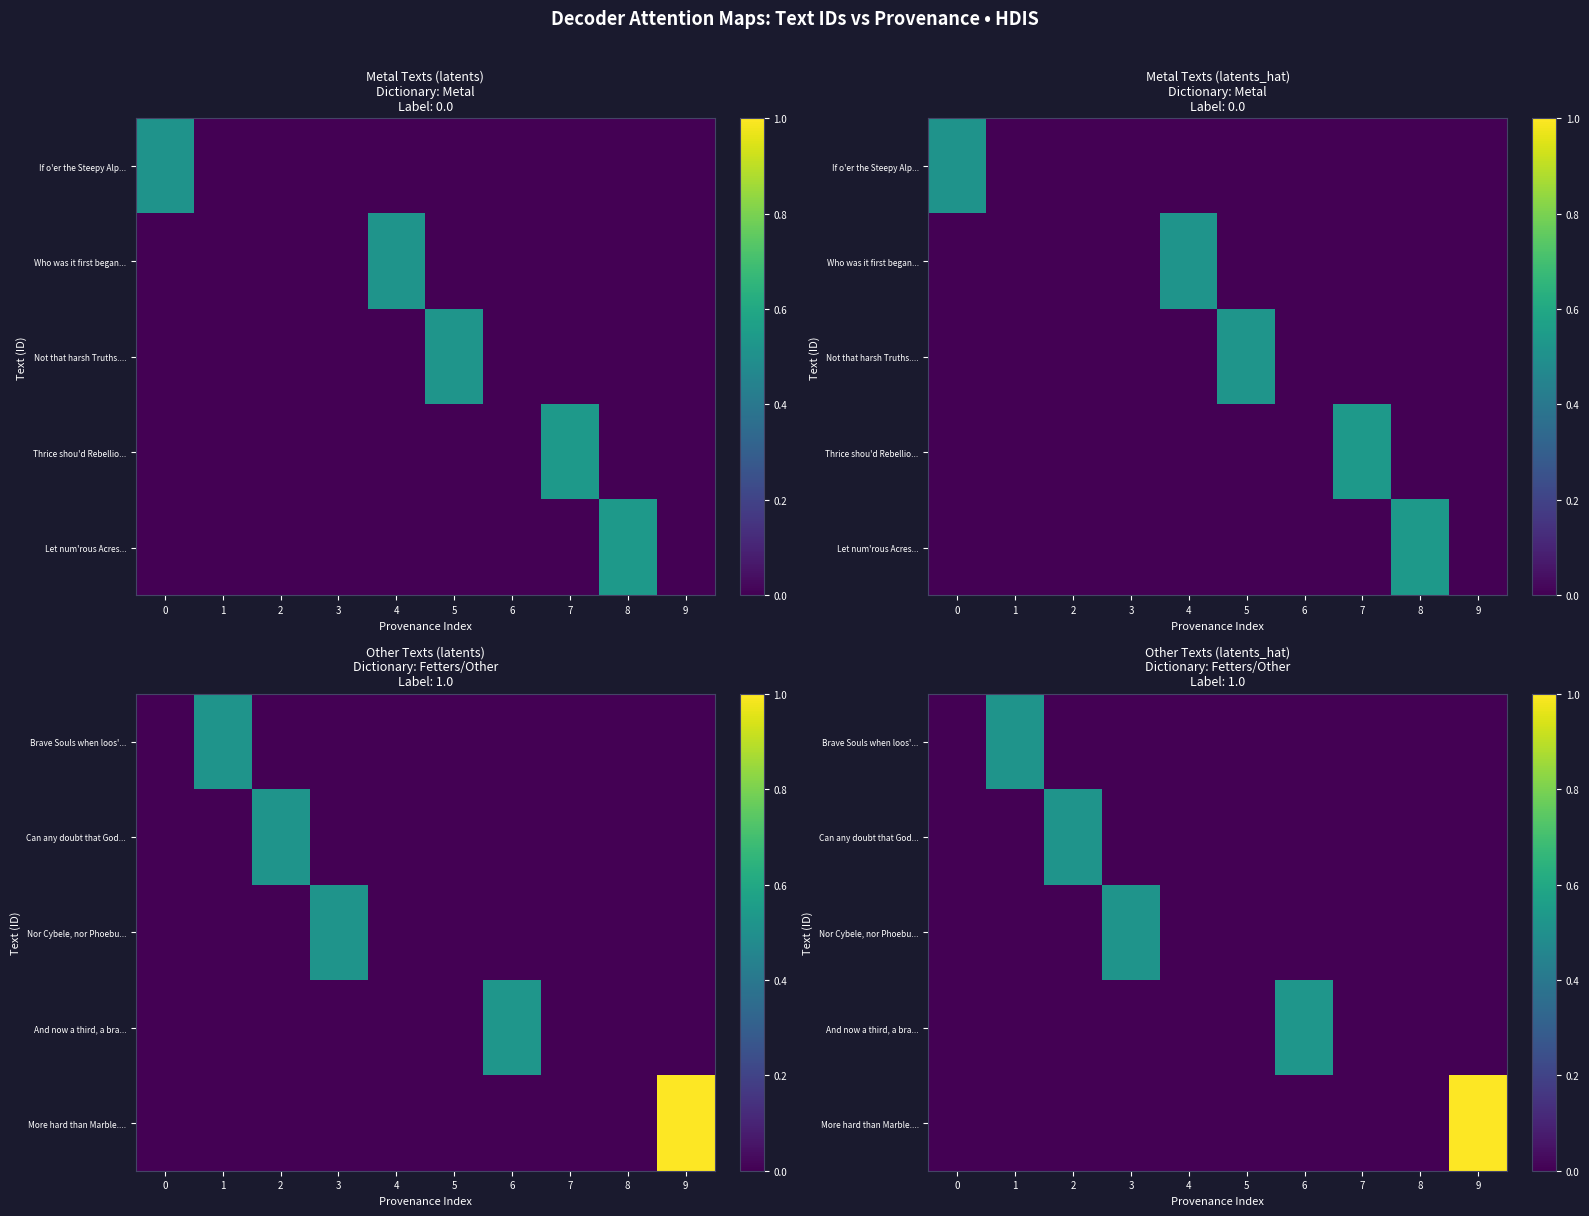

How many data points in Can any doubt that God... are above 0?

1